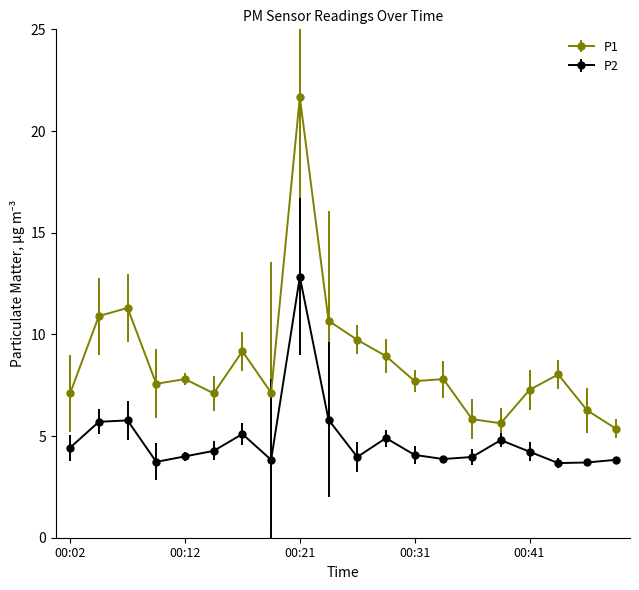

What is the difference between the second highest and second lowest values in the P2 series?

2.1